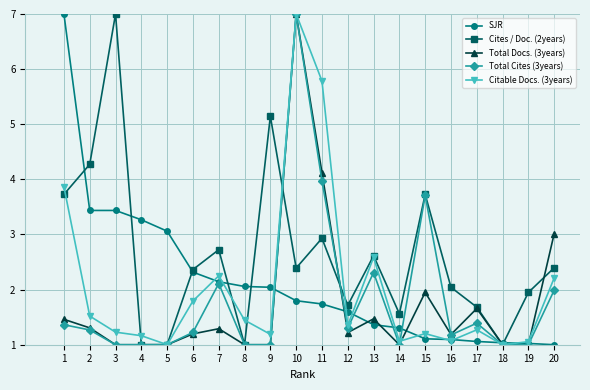

What is the minimum value for SJR?

1.0